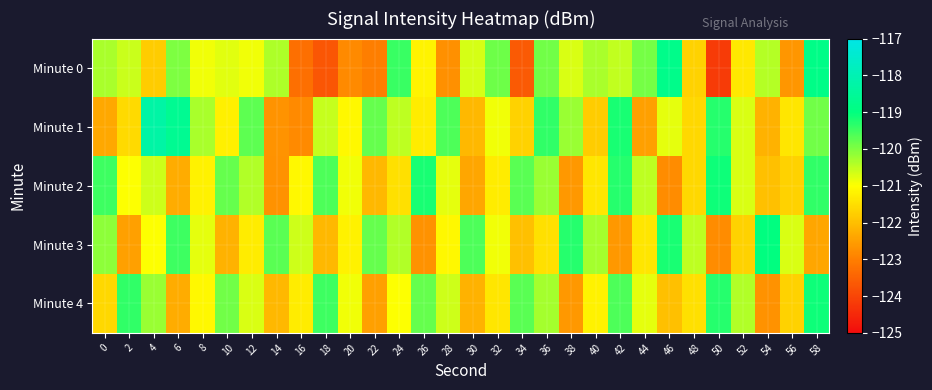

How many distinct data groups are displayed?

5